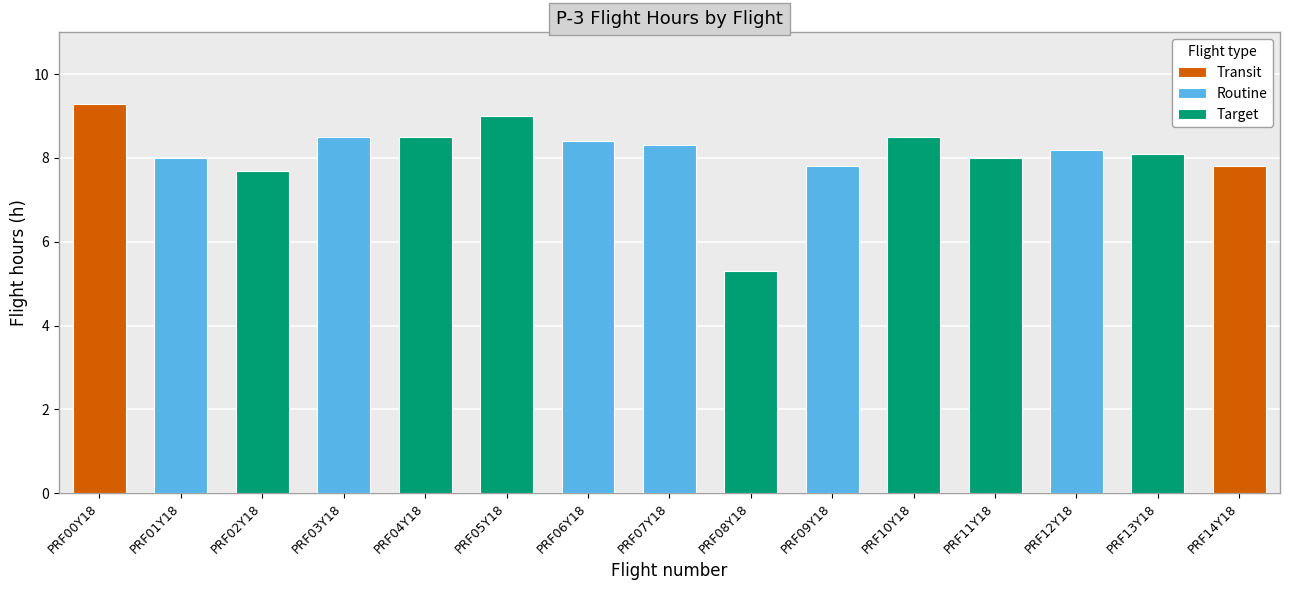

What is the sum of all values?

121.4